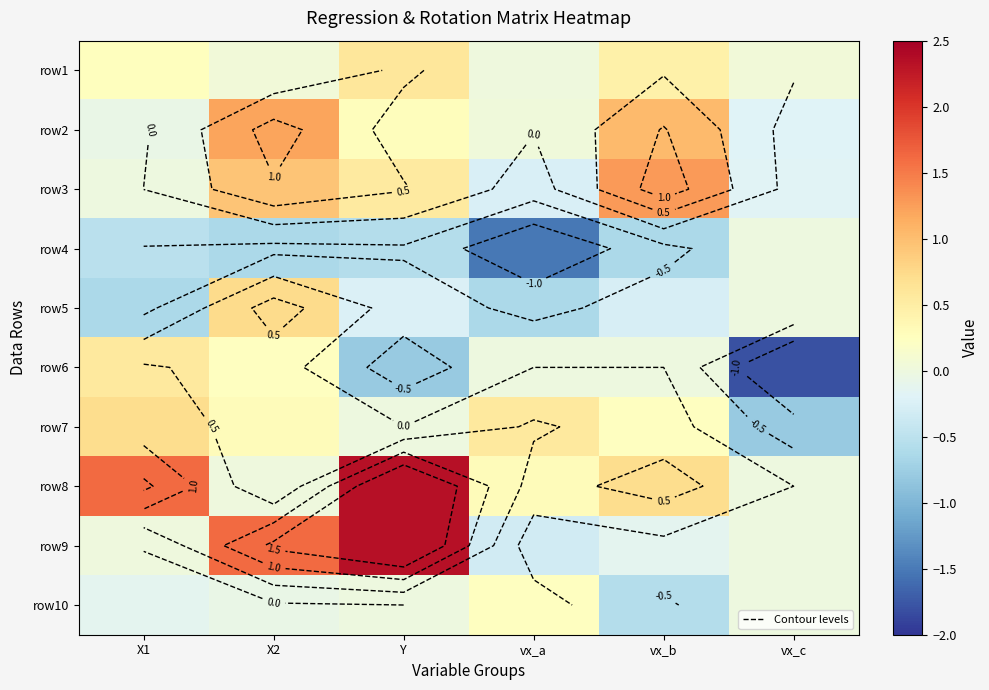

What is the difference between the maximum and minimum values in the row1 series?

0.6